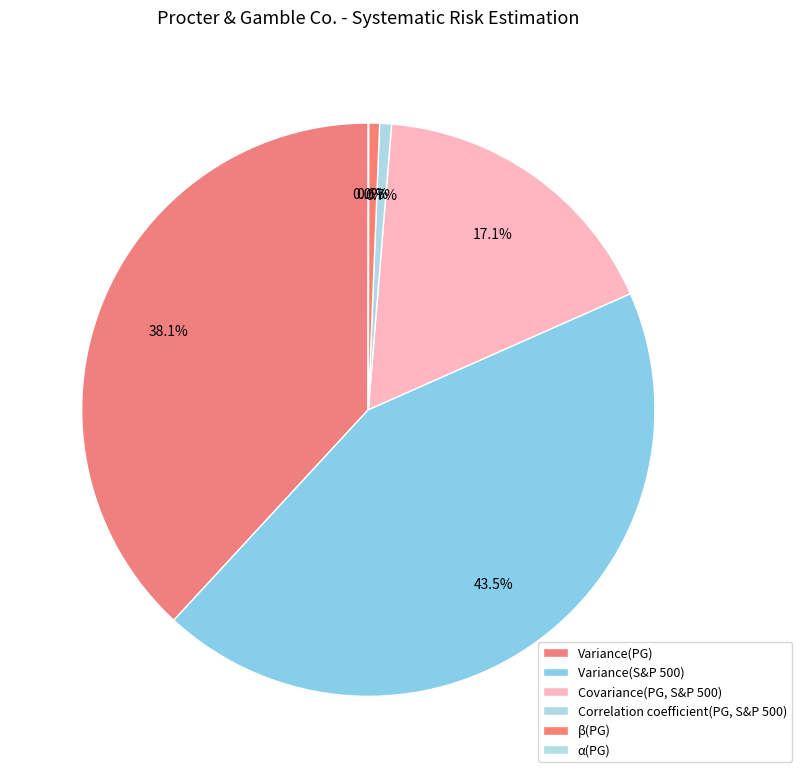

Do Variance(S&P 500) and Correlation coefficient(PG, S&P 500) together represent more than half of the pie?

No